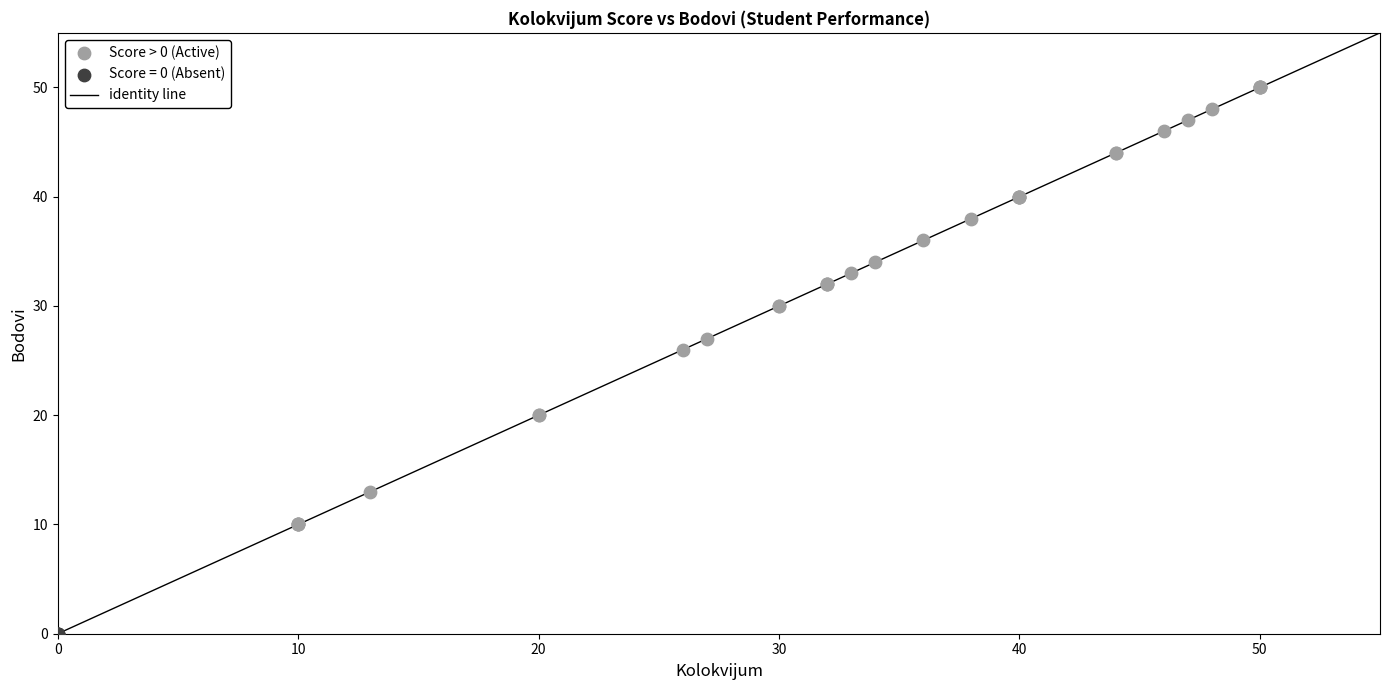

Which series reaches the maximum Y coordinate?

Score > 0 (Active)